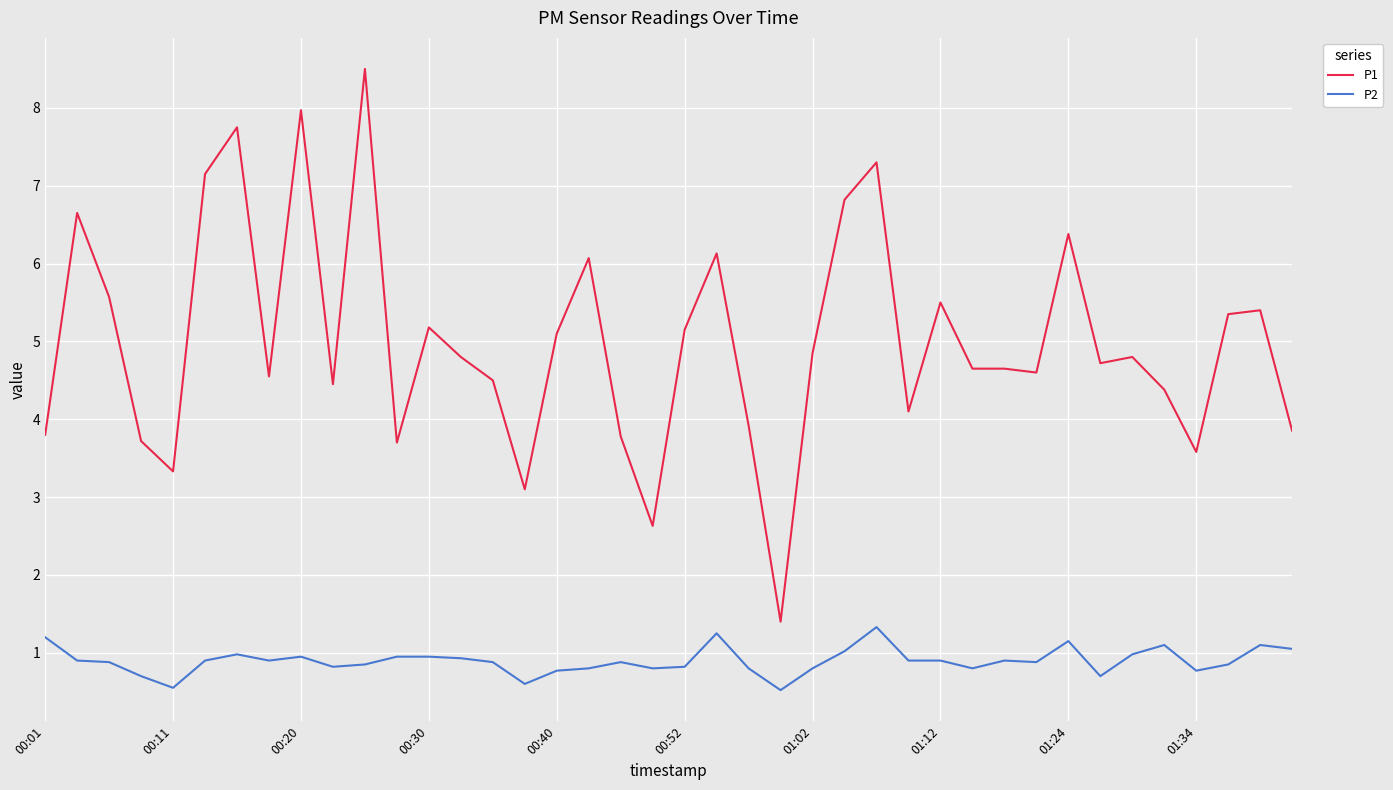

True or false: P1 and P2 intersect in this chart.

False